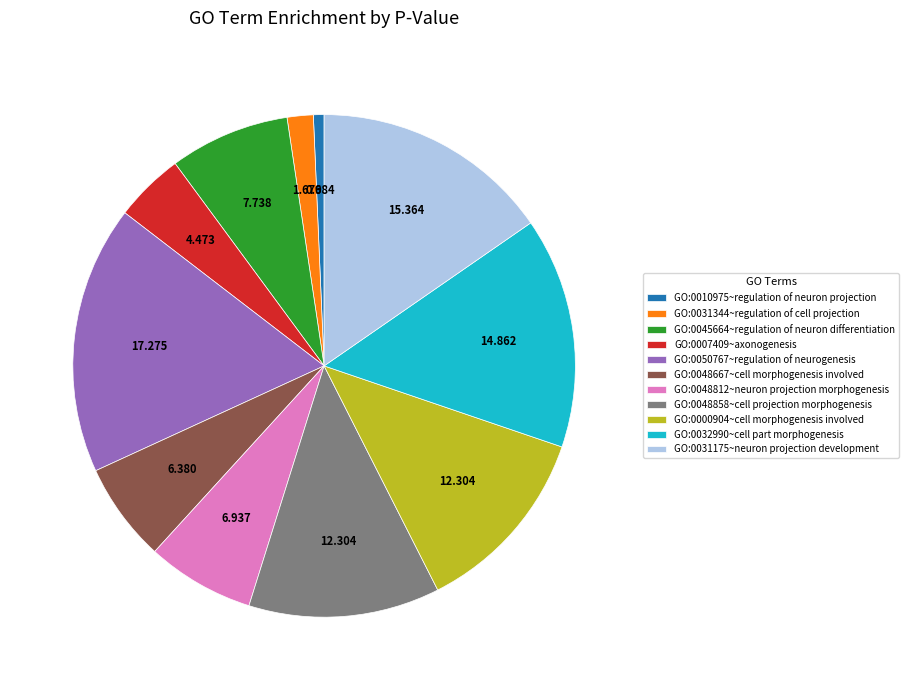

The GO:0032990~cell part morphogenesis slice represents 15% of the pie. True or false?

True